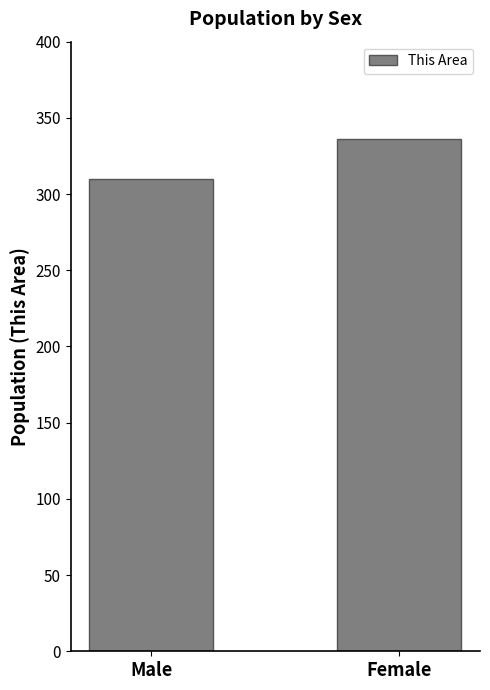

What is the maximum value shown in the chart?

336